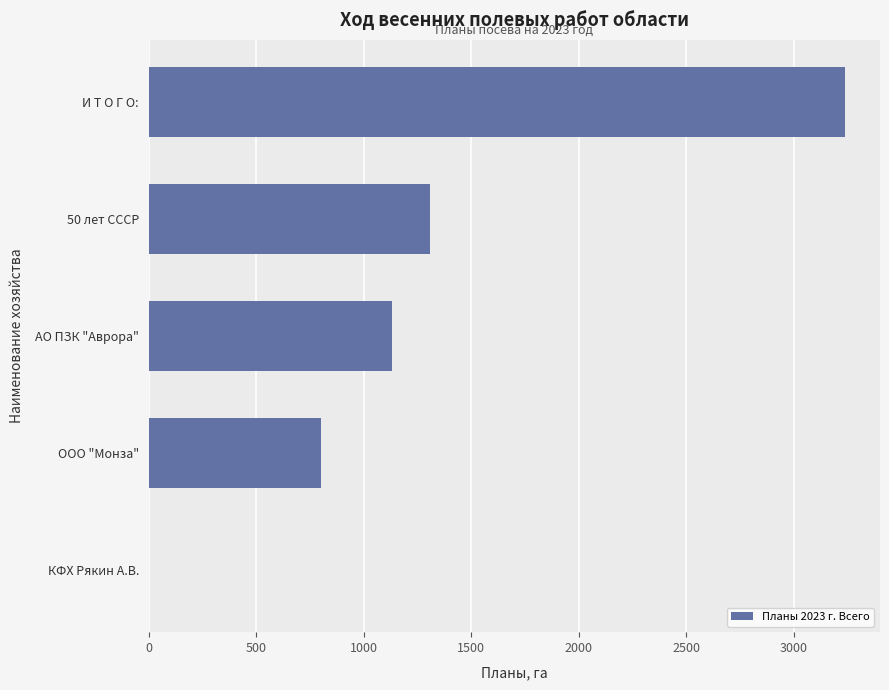

Between И Т О Г О: and ООО "Монза", which is larger?

И Т О Г О: